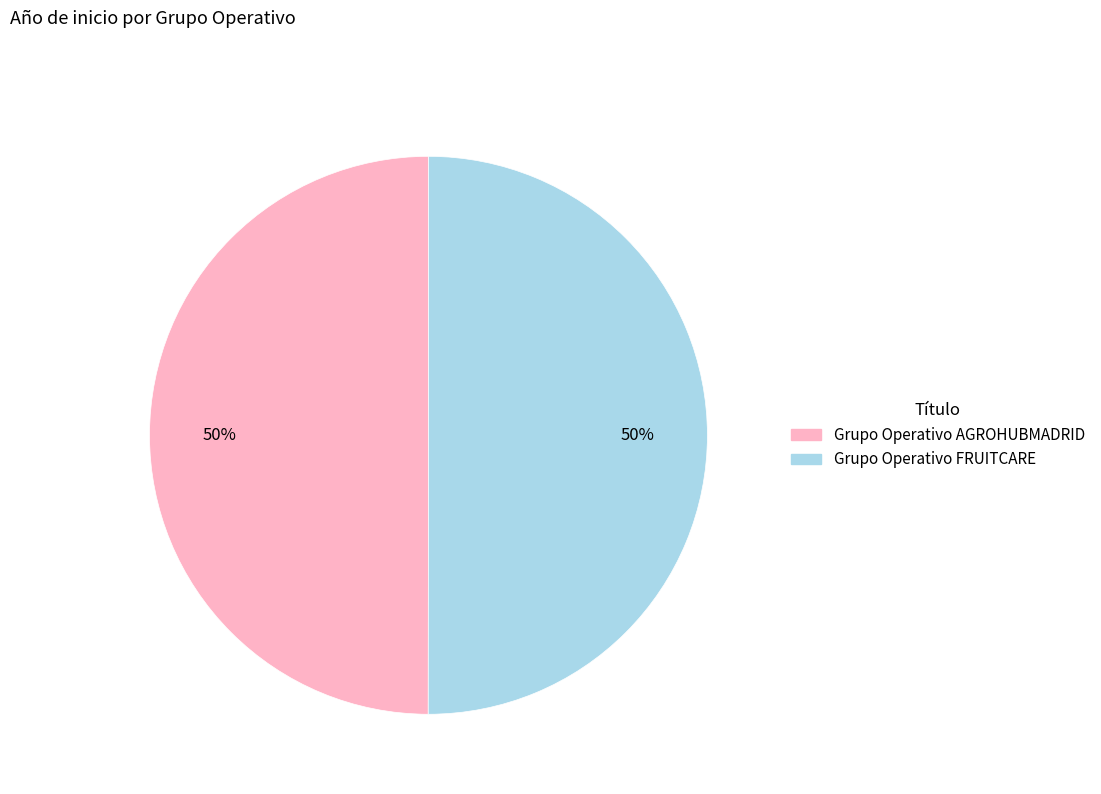

Is the sum of Grupo Operativo AGROHUBMADRID and Grupo Operativo FRUITCARE greater than half?

Yes